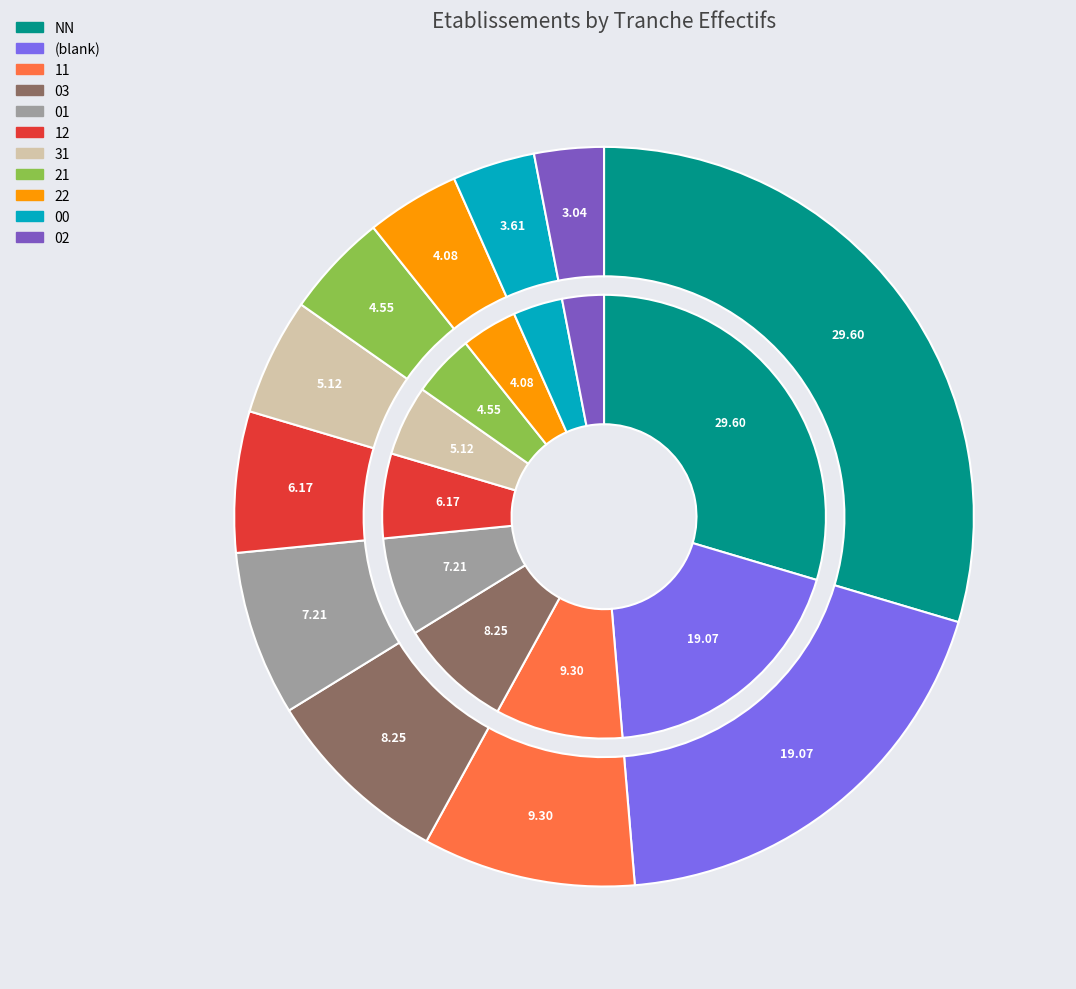

True or false: 02 accounts for 8% of the total.

False